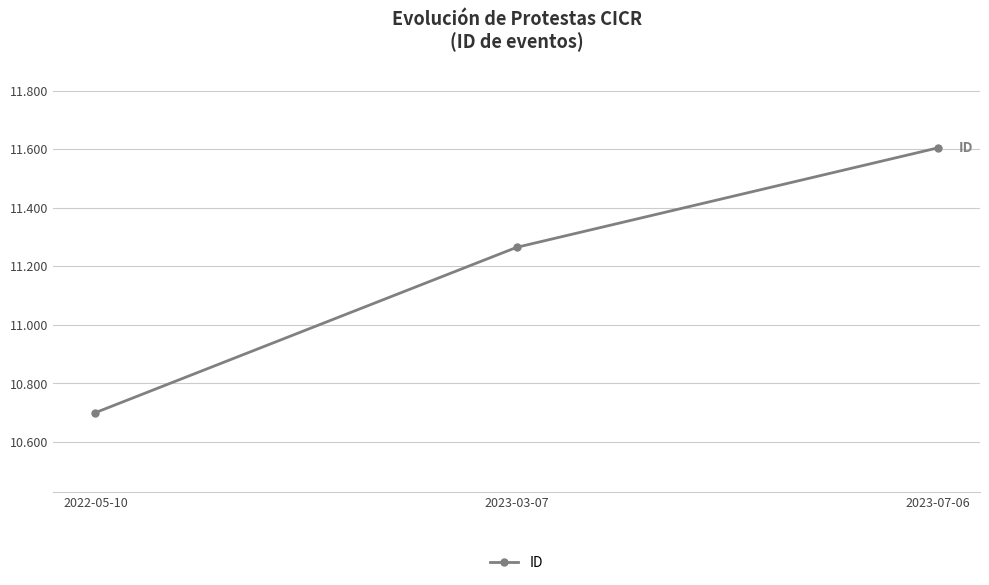

Is this an area chart (filled region under the line)?

No